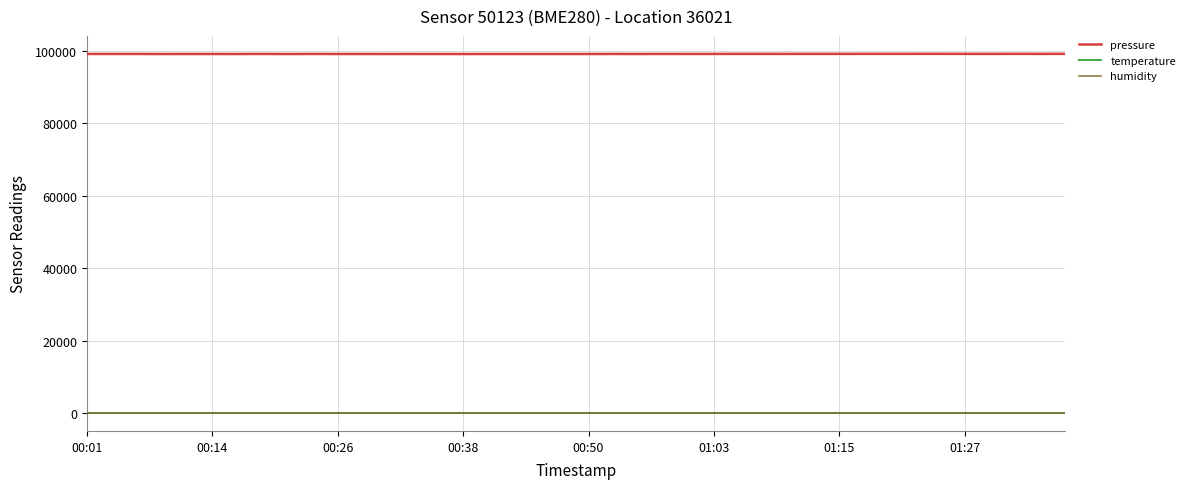

How many values in the pressure series exceed 99131?

22